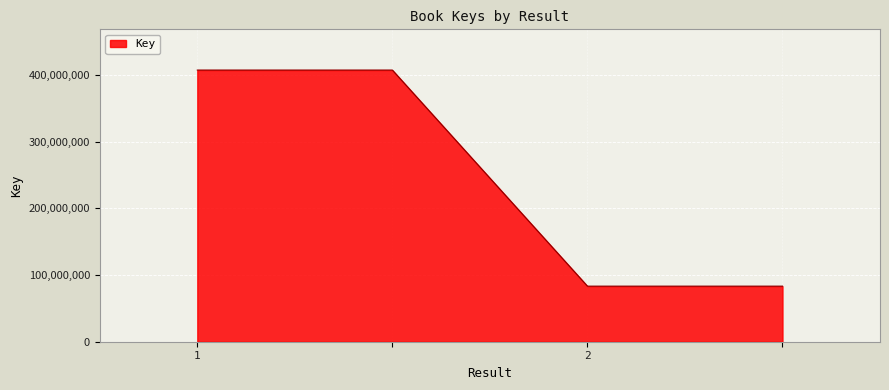

What is the maximum value shown in the chart?

407357076